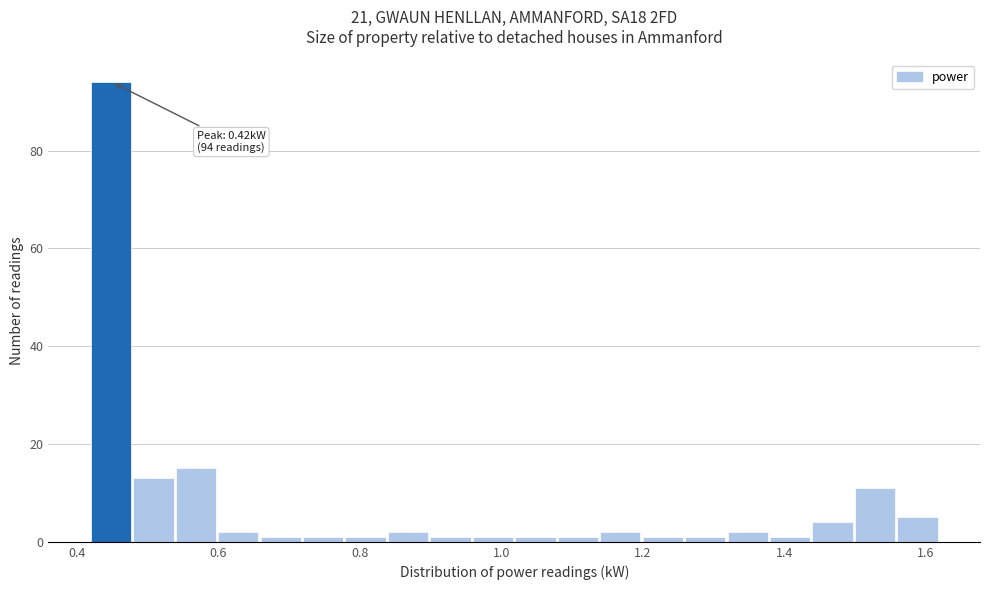

Read against the x-axis, roughly where is the centre of the tallest bar?

0.44